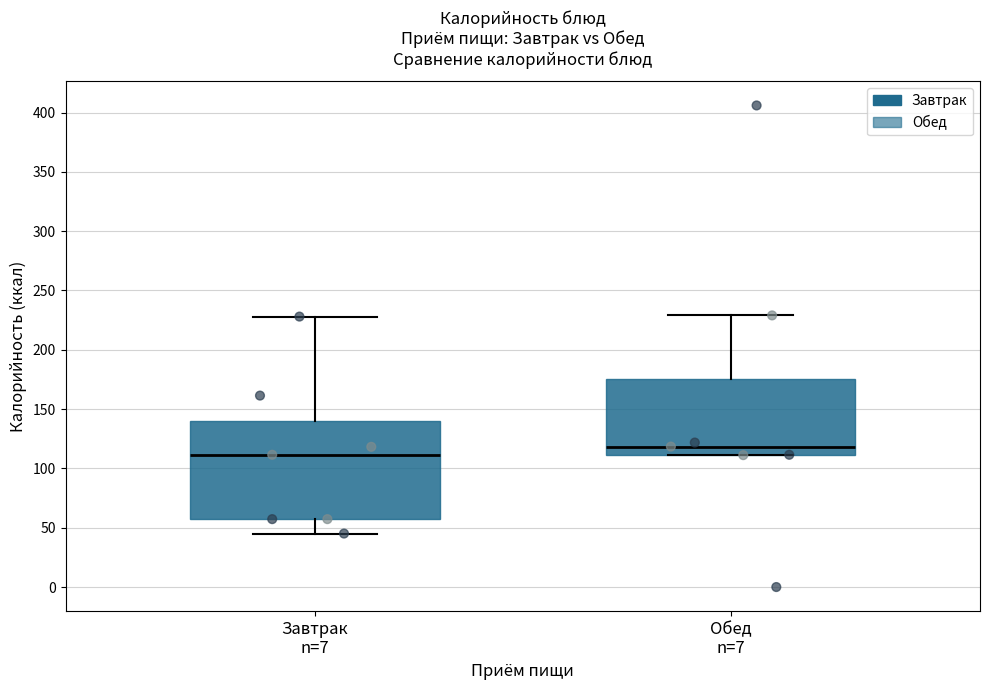

Which box is the tallest, from its lower edge to its upper edge?

Завтрак n=7